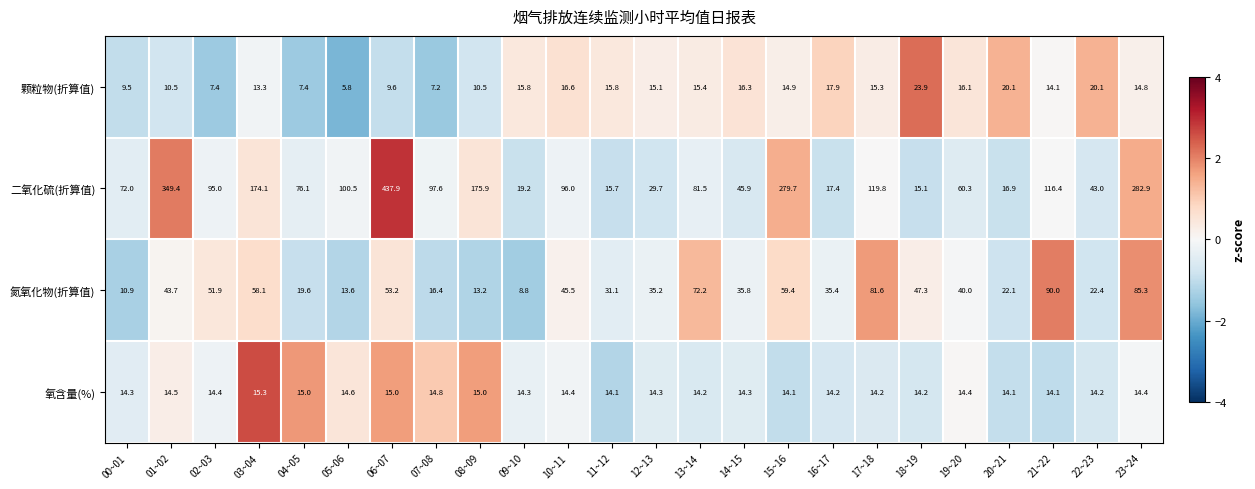

What is the sum of all 颗粒物(折算值) values?

333.4